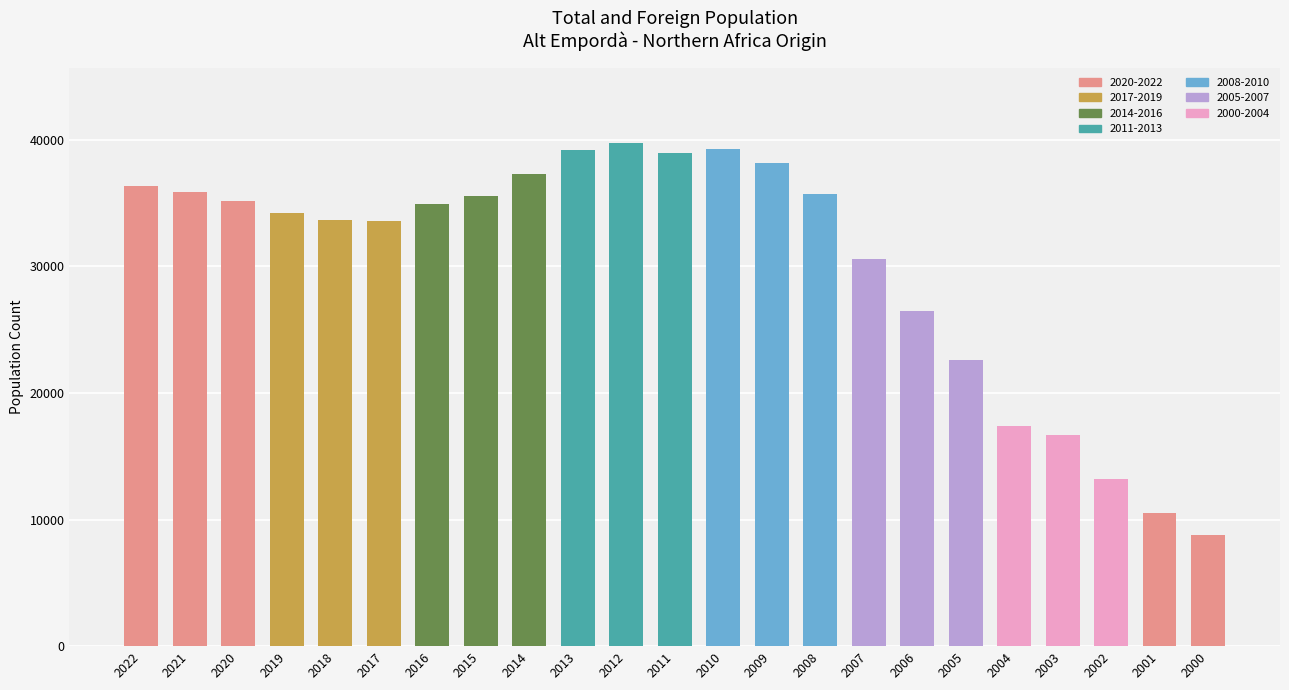

Approximately how many times larger is the value at 2021 compared to 2018?

1.1